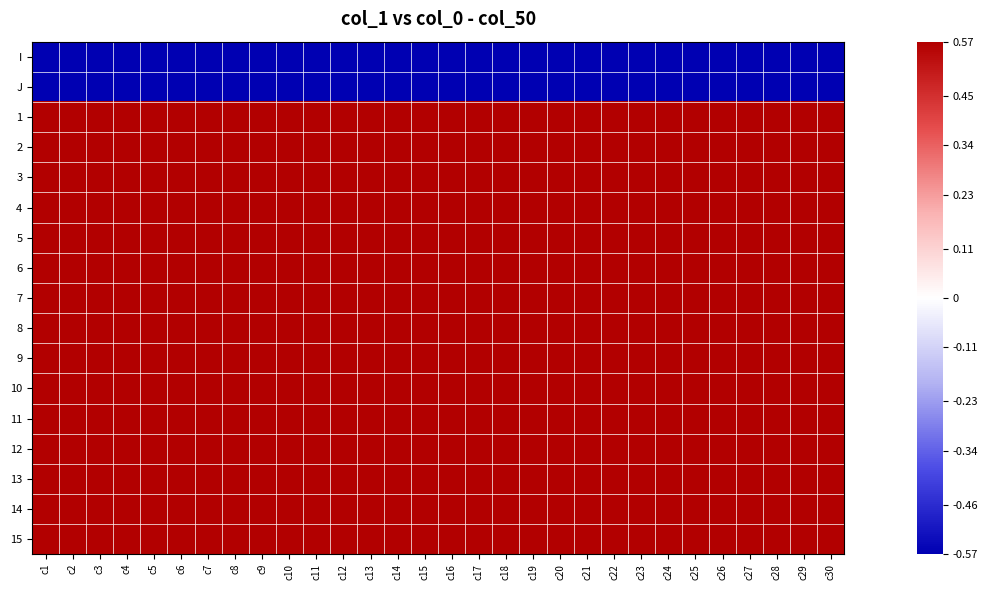

At how many categories does at least one series exceed 0?

30